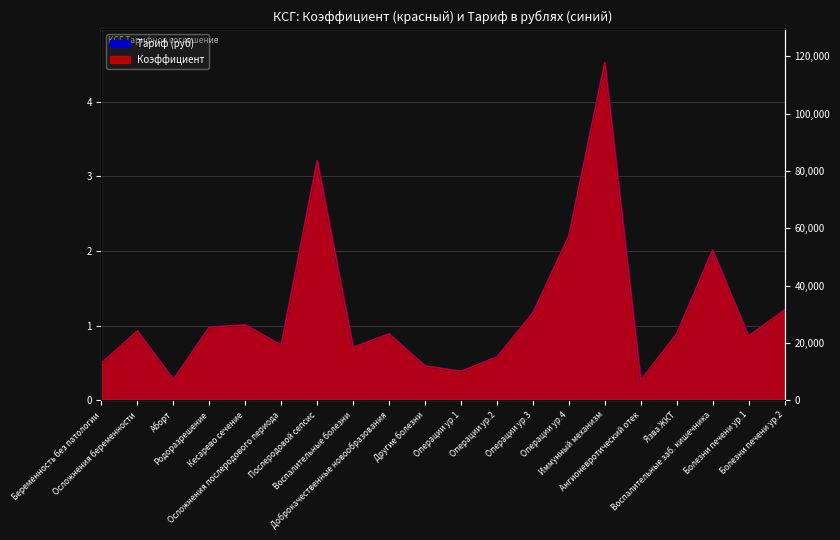

What are all the series names shown in the legend?

Coefficient, Tariff (rubles)